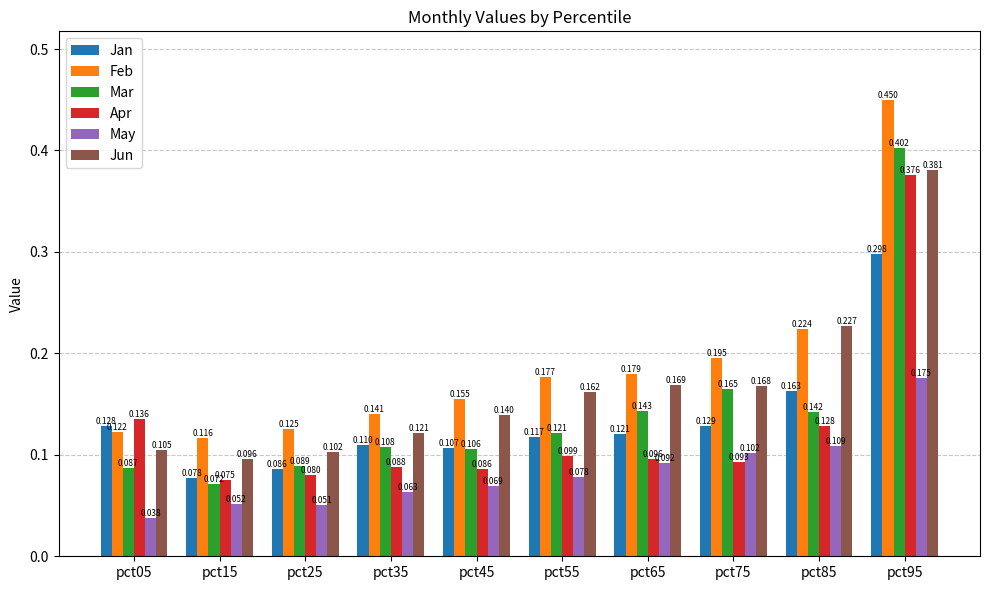

Which category has the highest value in the Jun series?

pct95